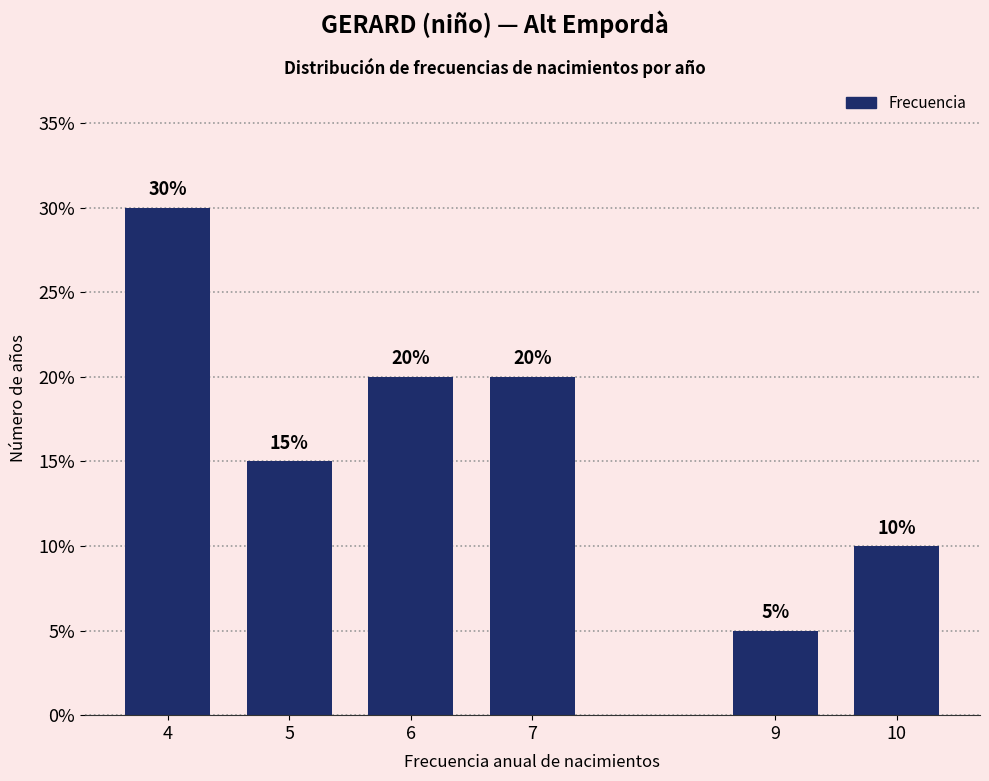

Reading right to left, what are all the values shown in this chart?

10=10	9=5	7=20	6=20	5=15	4=30